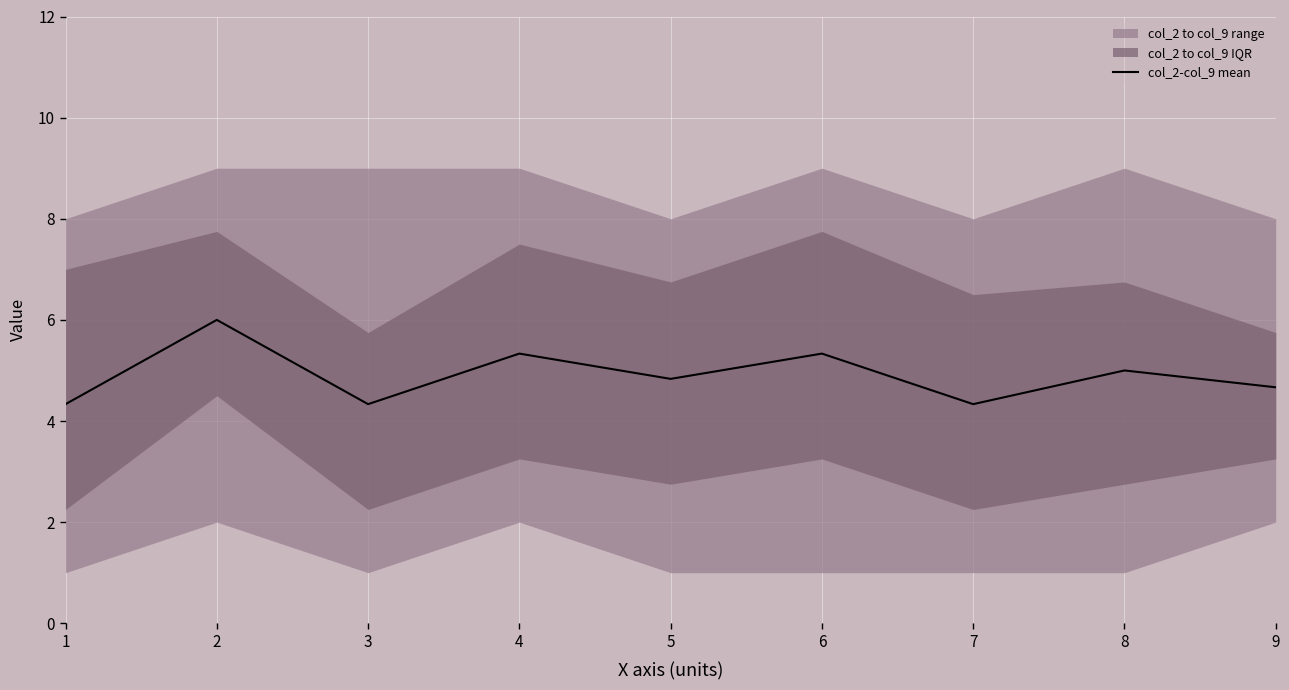

Reading right to left, extract all data points from this chart.

9=4.7	8=5.0	7=4.3	6=5.3	5=4.8	4=5.3	3=4.3	2=6.0	1=4.3